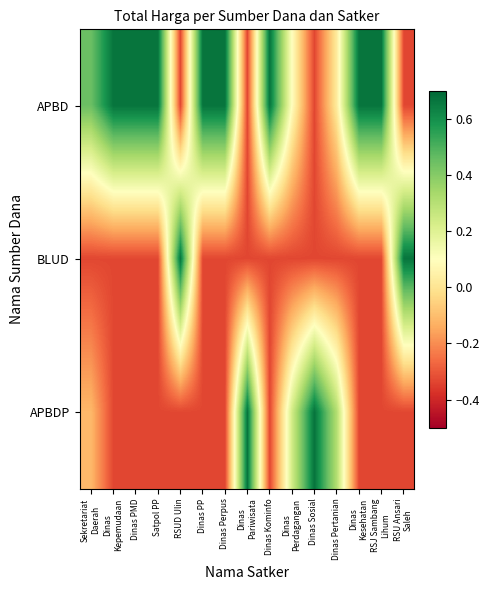

How many series are shown in this chart?

3